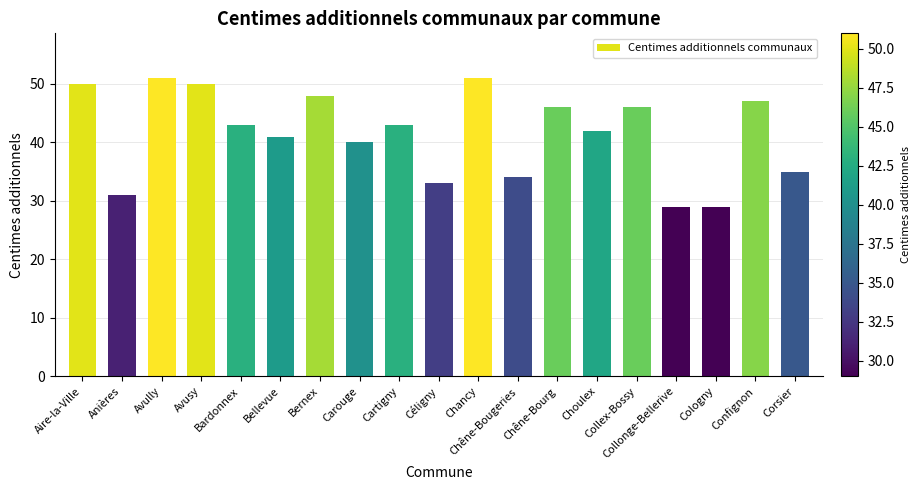

Count the number of data series in this chart.

1